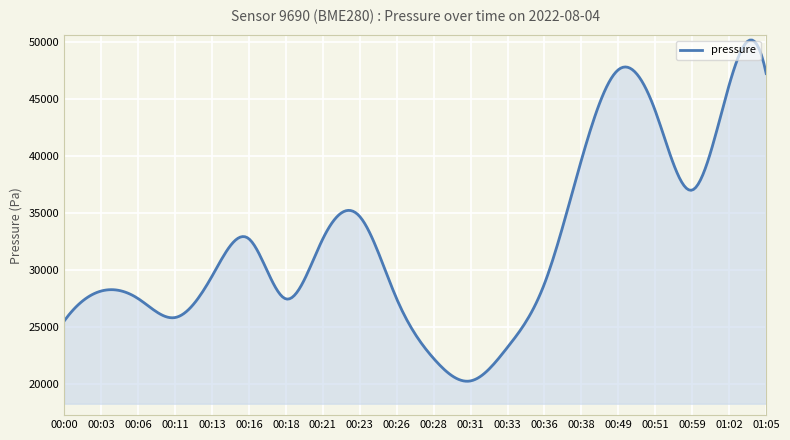

What is the difference between the maximum and minimum values?

29889.4